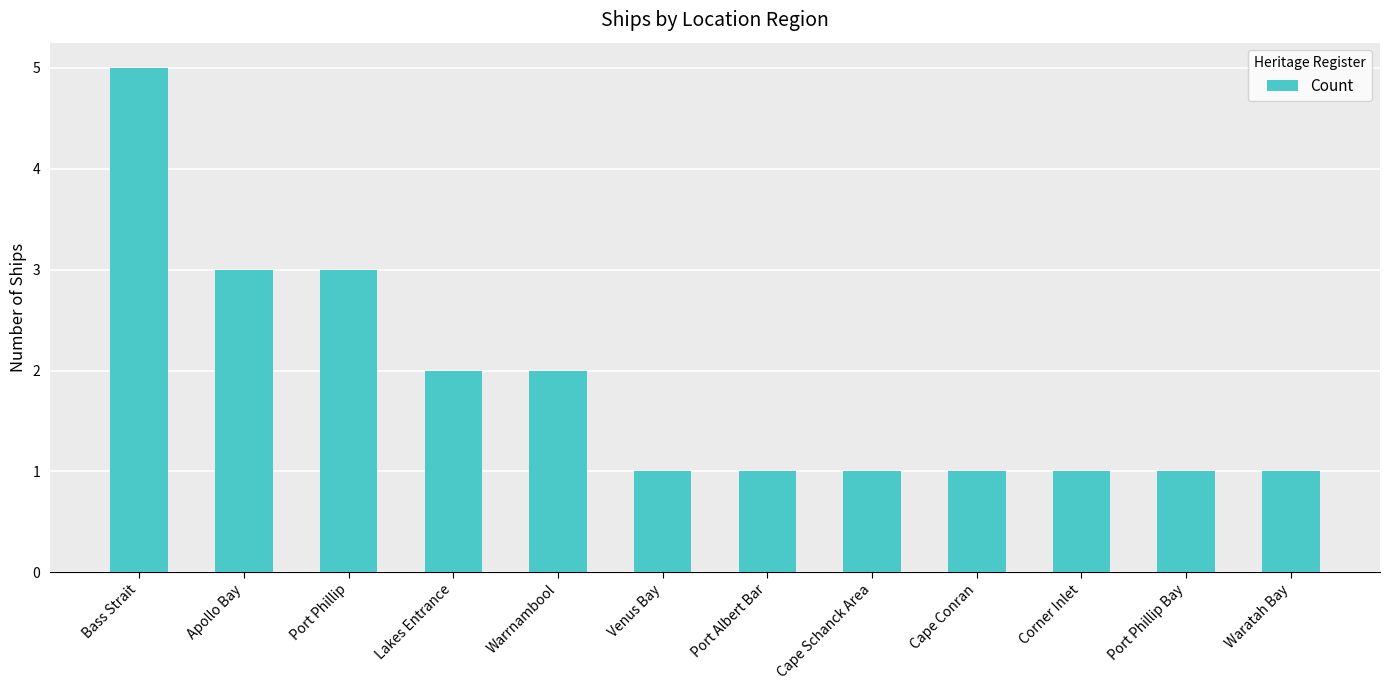

At which category does the chart reach its peak across all series?

Bass Strait